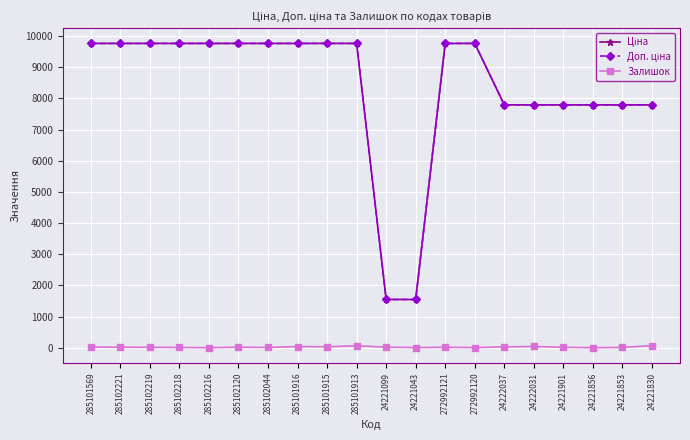

At how many categories does at least one series exceed 4746?

18